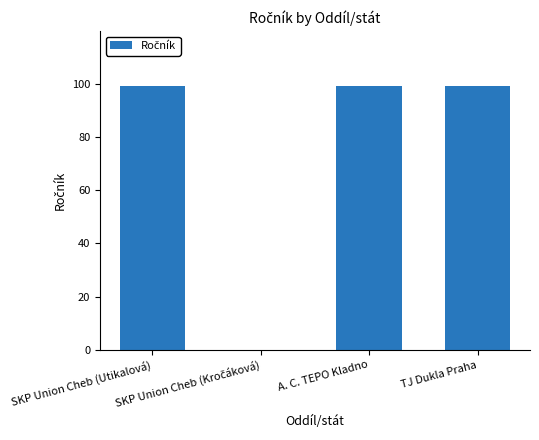

How many distinct data groups are displayed?

1